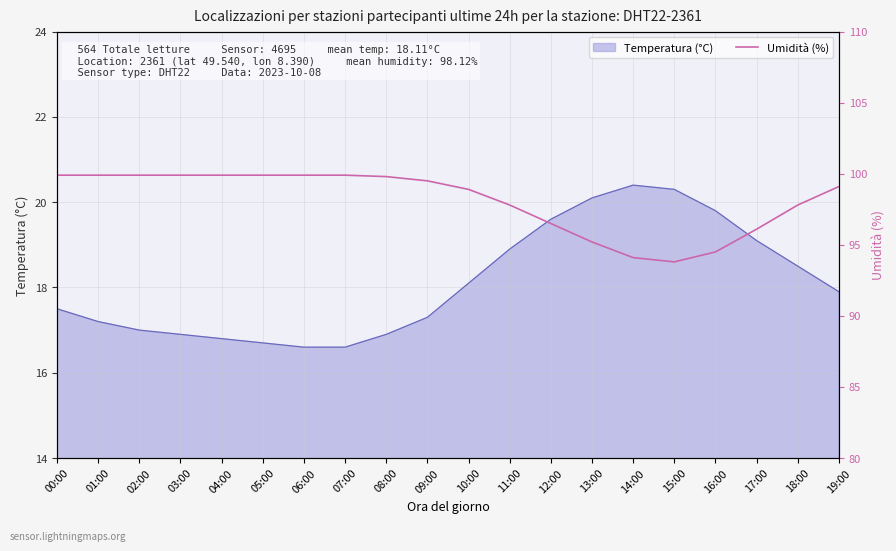

True or false: the data shows 135.3 at 12:00.

False